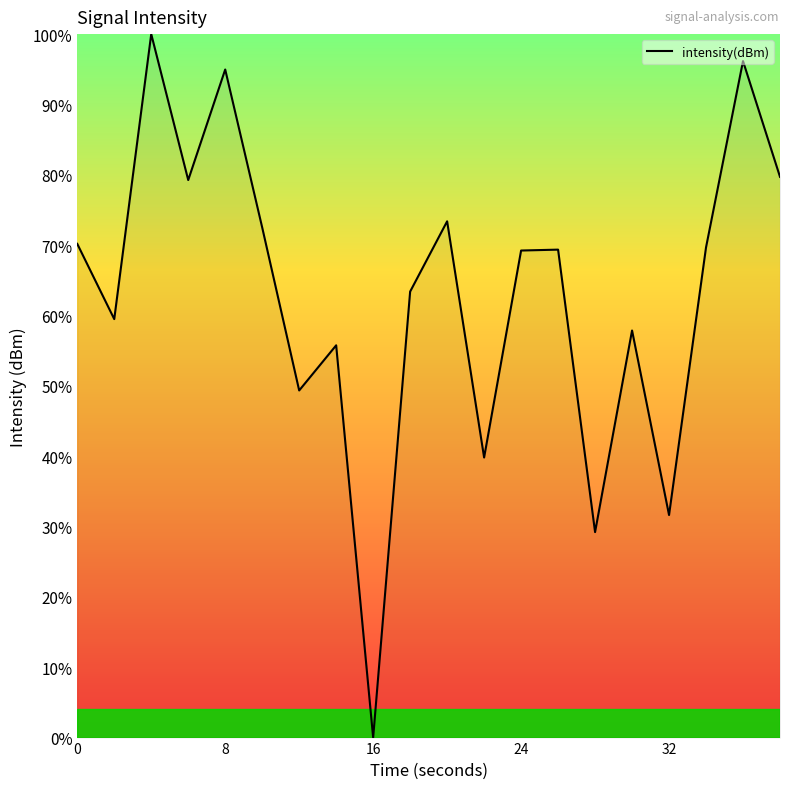

What is the maximum value shown in the chart?

100.0